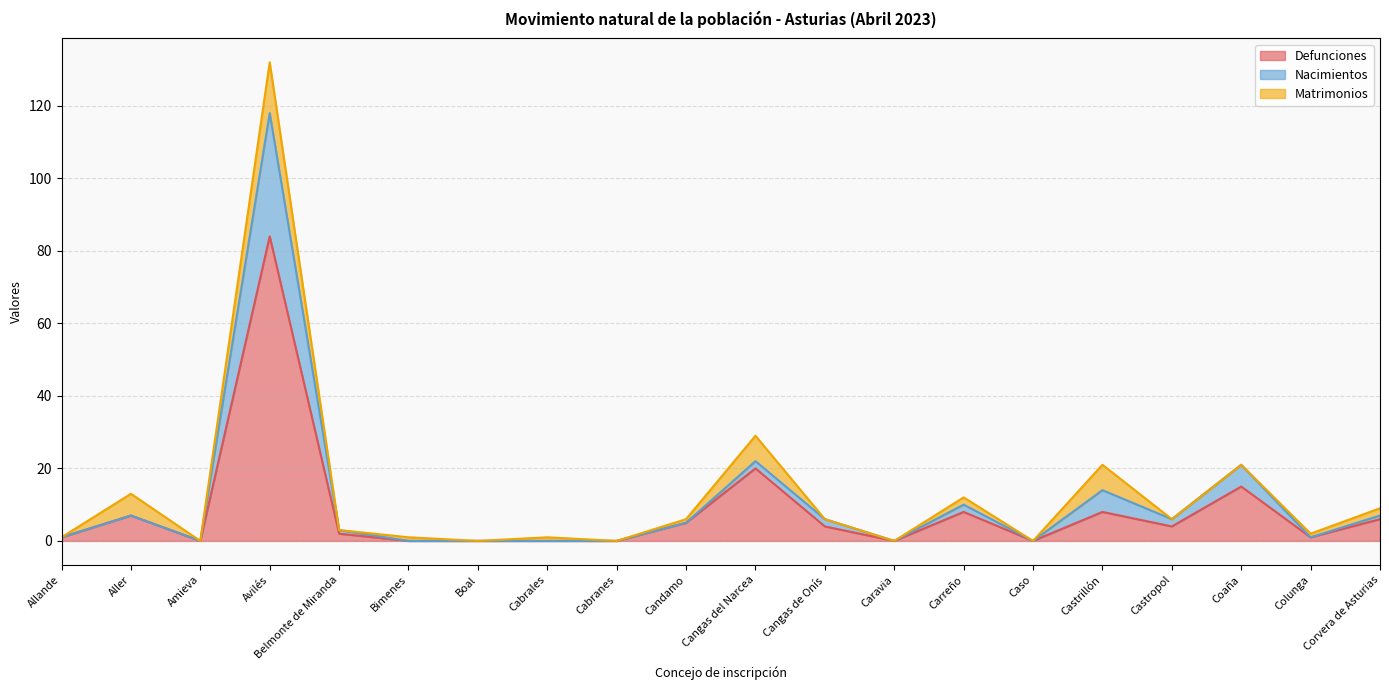

At which label does Defunciones reach its peak?

Avilés